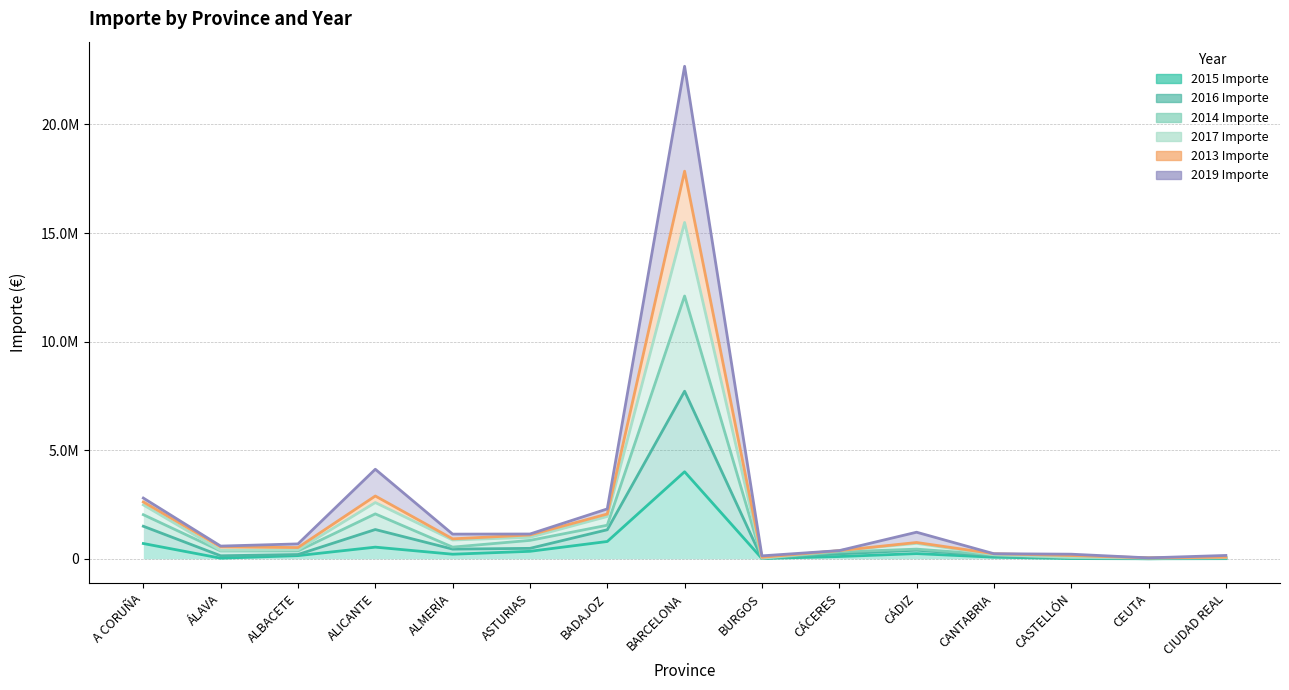

At which category does the chart reach its minimum across all series?

CEUTA